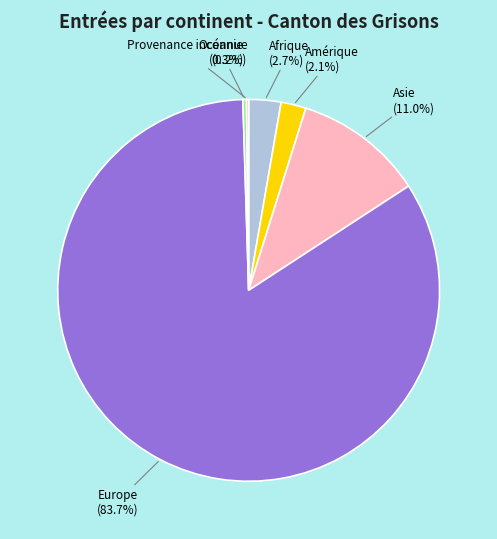

What percentage is NOT represented by Amérique?

97.9%